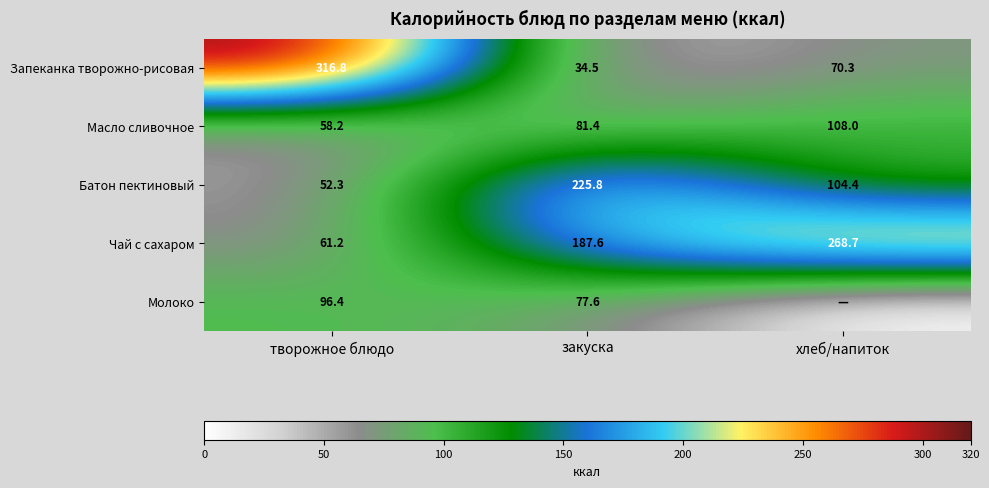

Is the value of Молоко at закуска greater than the value of Батон пектиновый at хлеб/напиток?

No